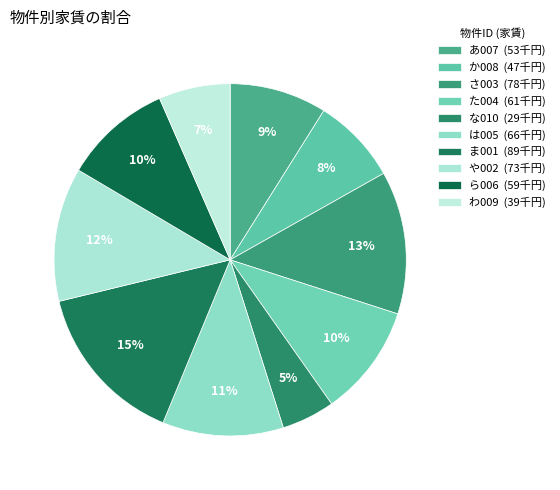

Does any single category account for the majority?

No